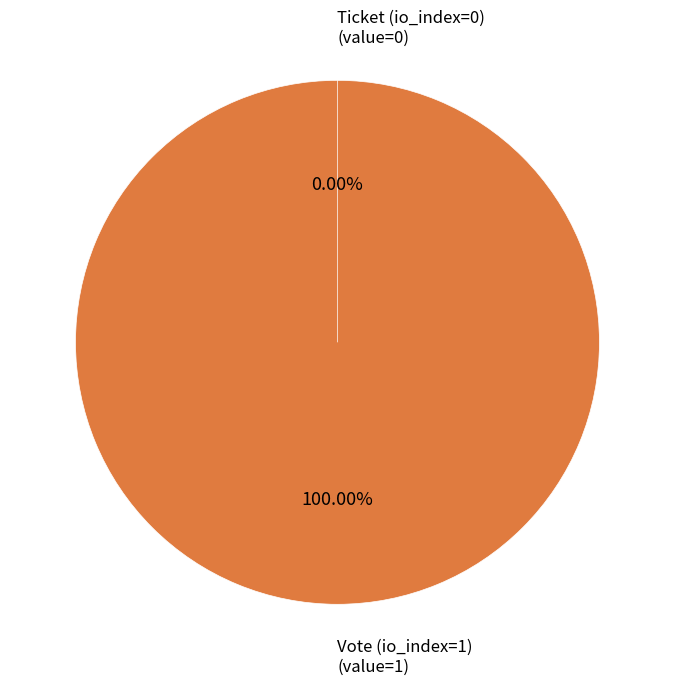

Is there any slice that represents more than half of the pie?

Yes